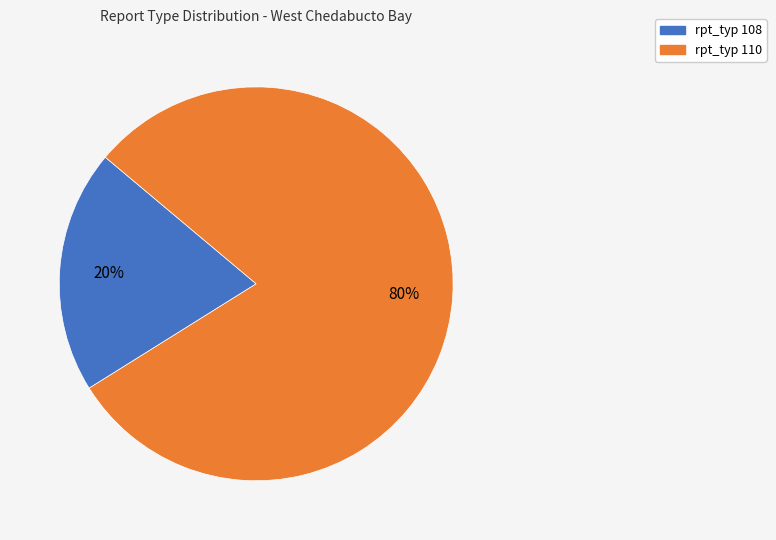

To the nearest percent, what is the average slice percentage?

50%